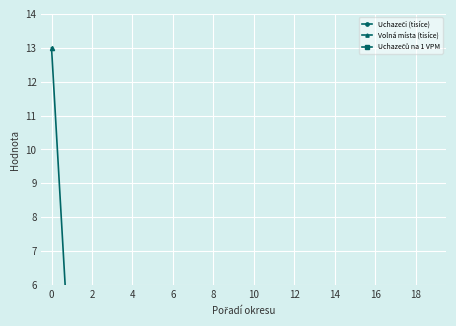

After their last crossing, which series has the higher values: Uchazeči (tisíce) or Volná místa (tisíce)?

Volná místa (tisíce)